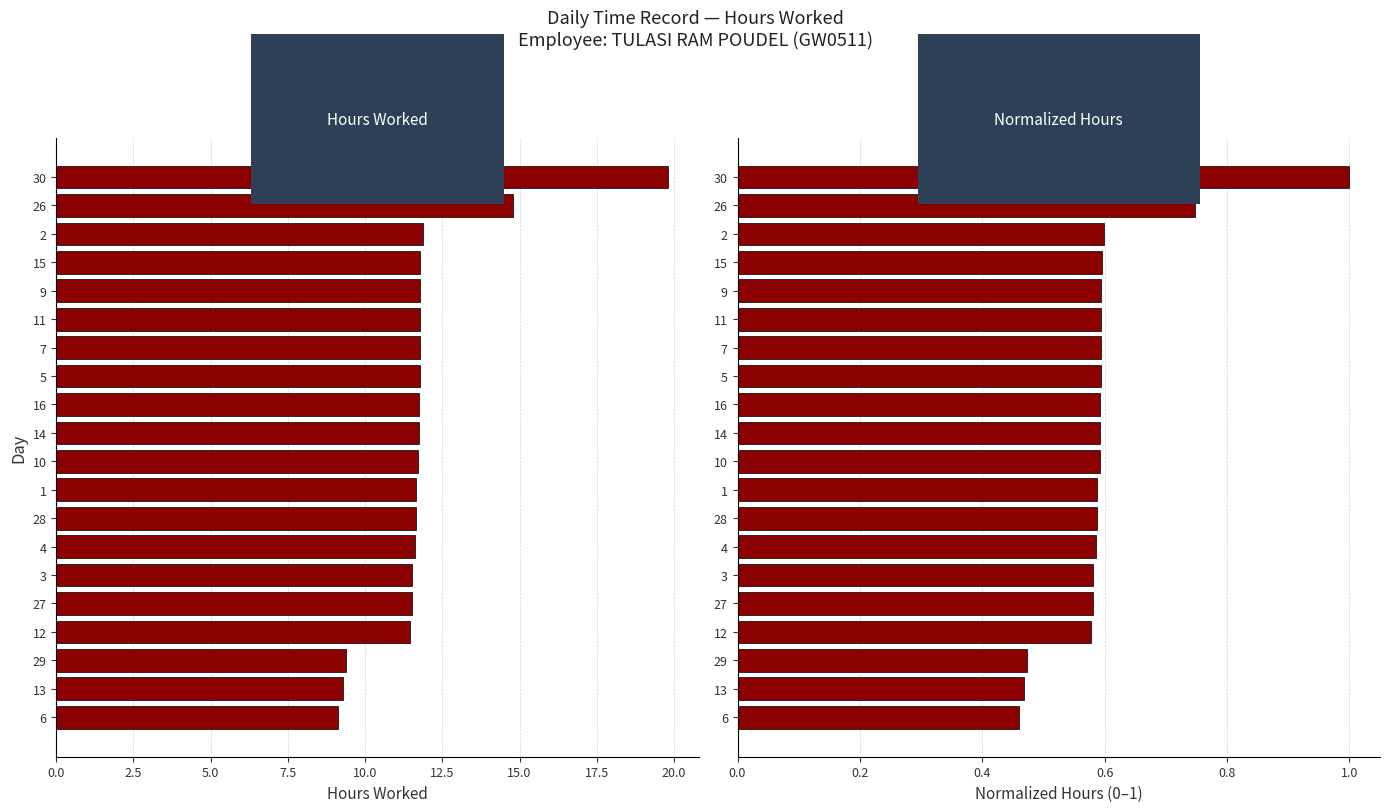

Reading left to right, extract all data points from this chart.

Hours Worked: 9.1	9.3	9.4	11.5	11.5	11.5	11.6	11.6	11.6	11.7	11.7	11.7	11.8	11.8	11.8	11.8	11.8	11.9	14.8	19.8
Normalized Hours: 0.5	0.5	0.5	0.6	0.6	0.6	0.6	0.6	0.6	0.6	0.6	0.6	0.6	0.6	0.6	0.6	0.6	0.6	0.7	1.0